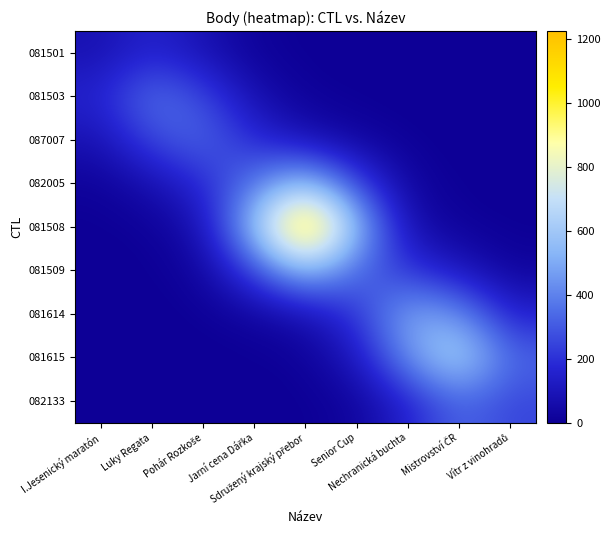

Which series has the largest total across all categories?

081508